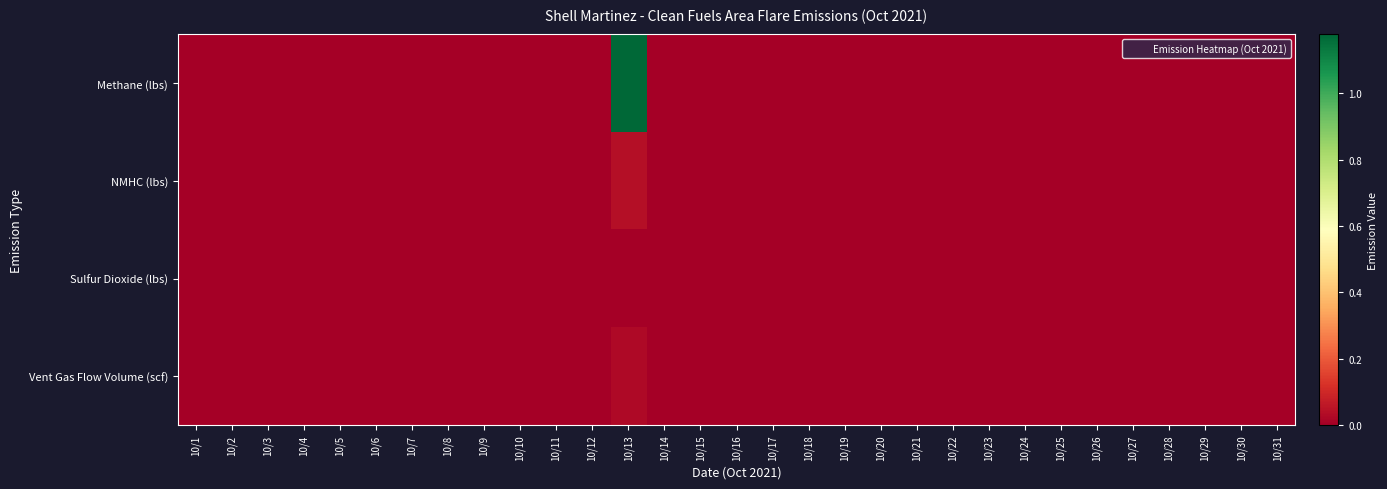

At how many categories does at least one series exceed 0?

1